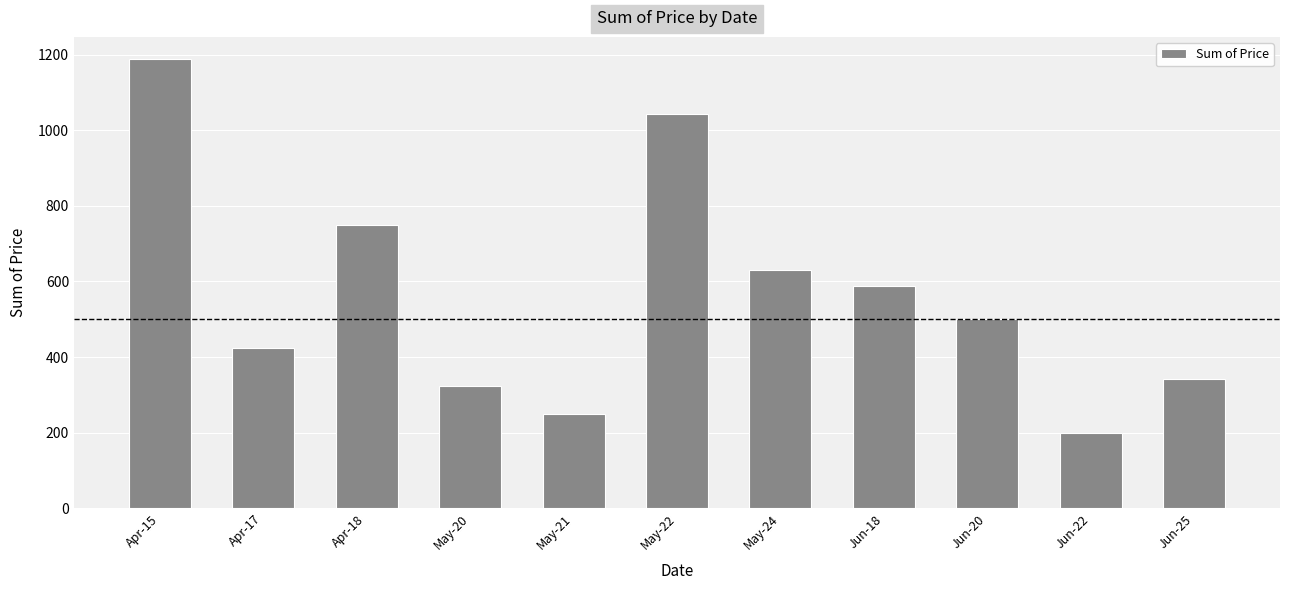

The chart shows a value of 463.2 at May-20. True or false?

False